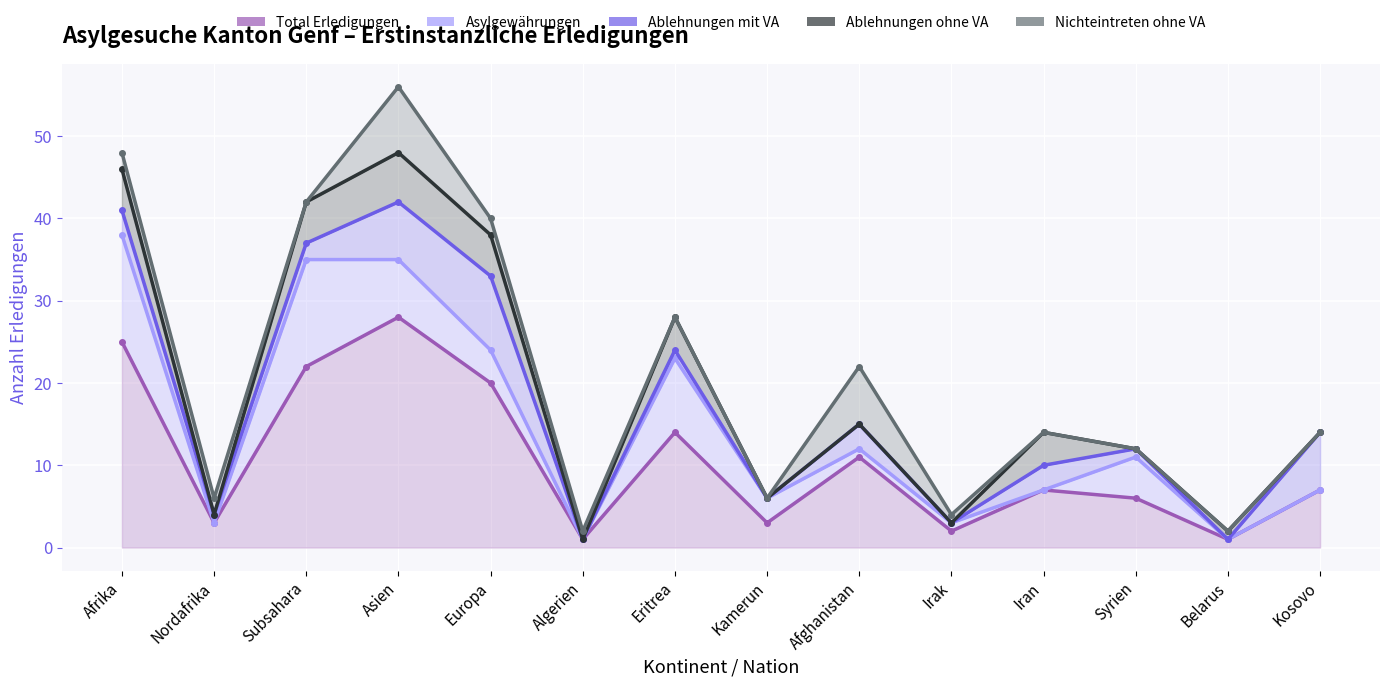

What is the value of the Asylgewährungen (line) point at the 12th from the left?

11